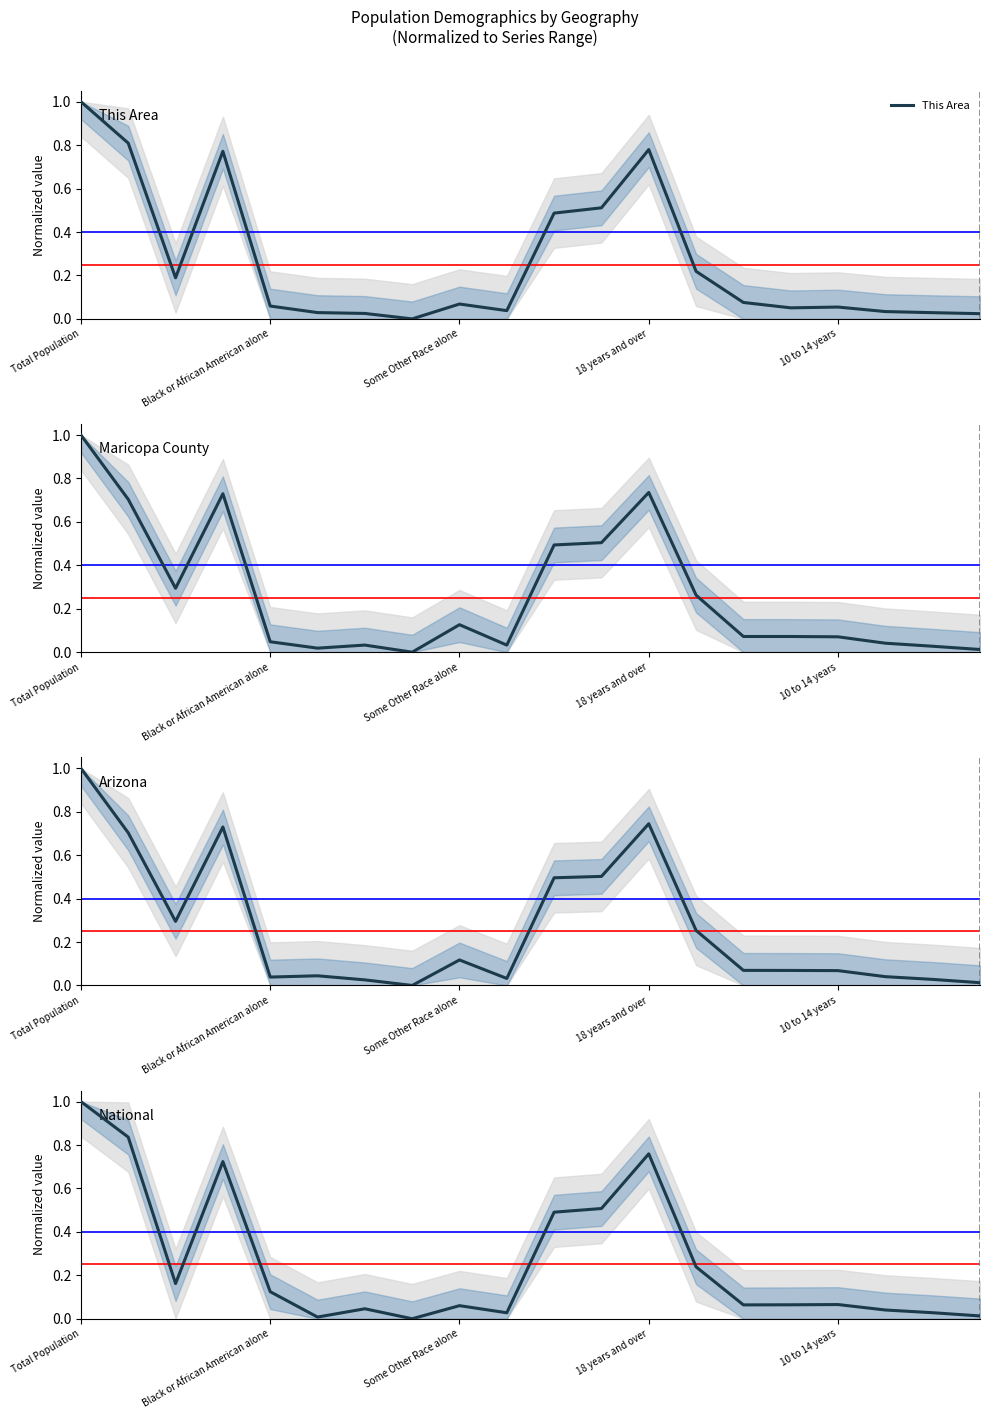

Read the This Area value at 18 years and over.

0.8